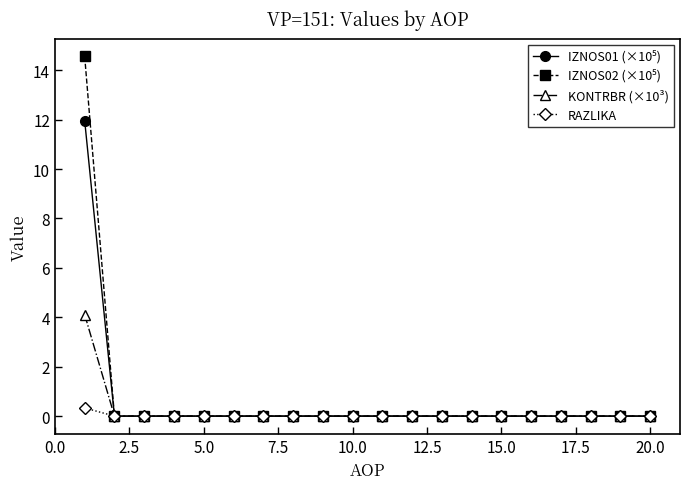

True or false: IZNOS02 (×10⁵) and KONTRBR (×10³) intersect in this chart.

False